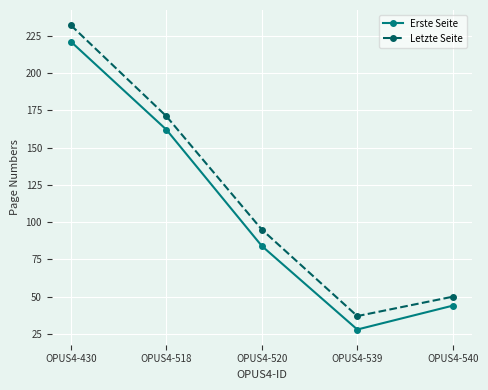

Which series has the largest total across all categories?

Letzte Seite